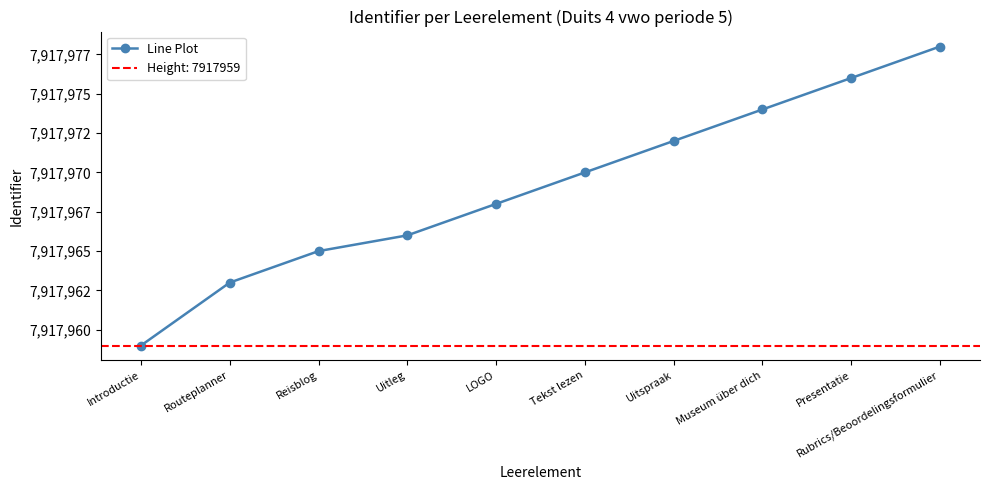

How many values exceed 7917970?

4